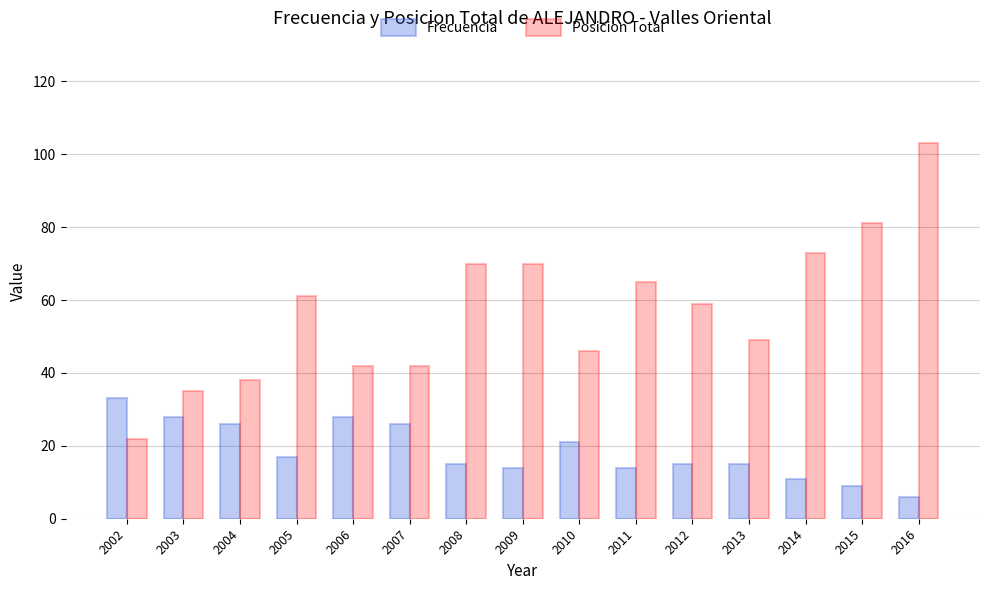

True or false: Frecuencia has a value of 50 at 2002.

False